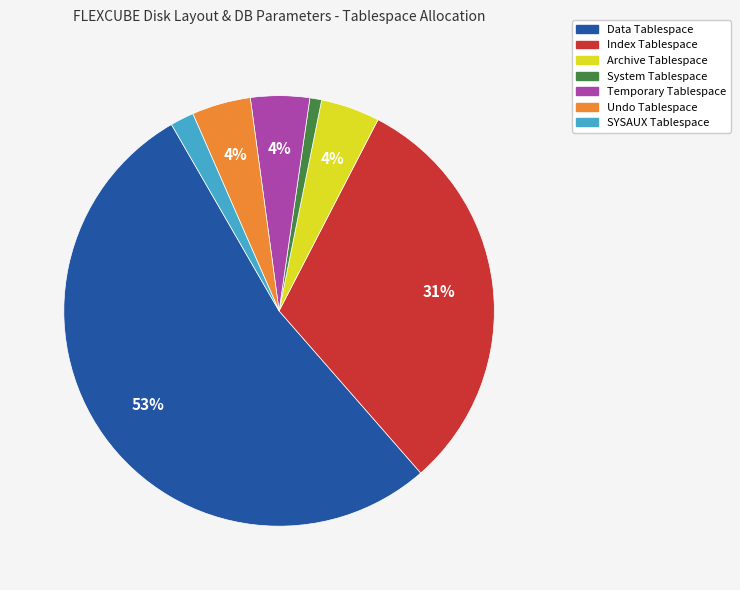

How many segments does this pie chart have?

7